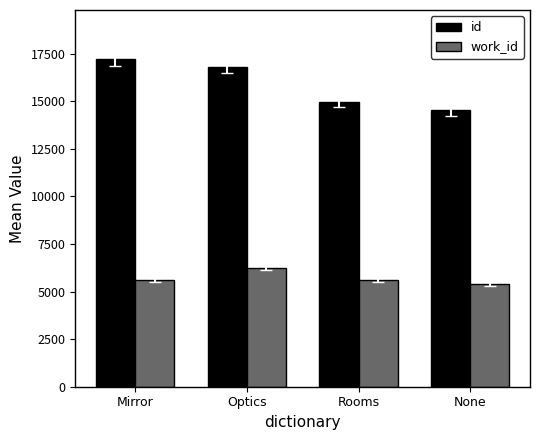

What is the difference between the id values at Mirror and None?

2690.3